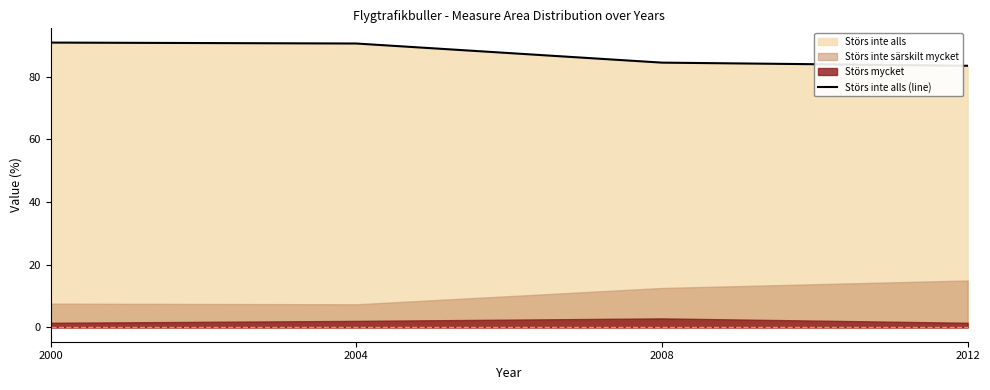

List the labels in order of value, largest first.

2000, 2004, 2008, 2012